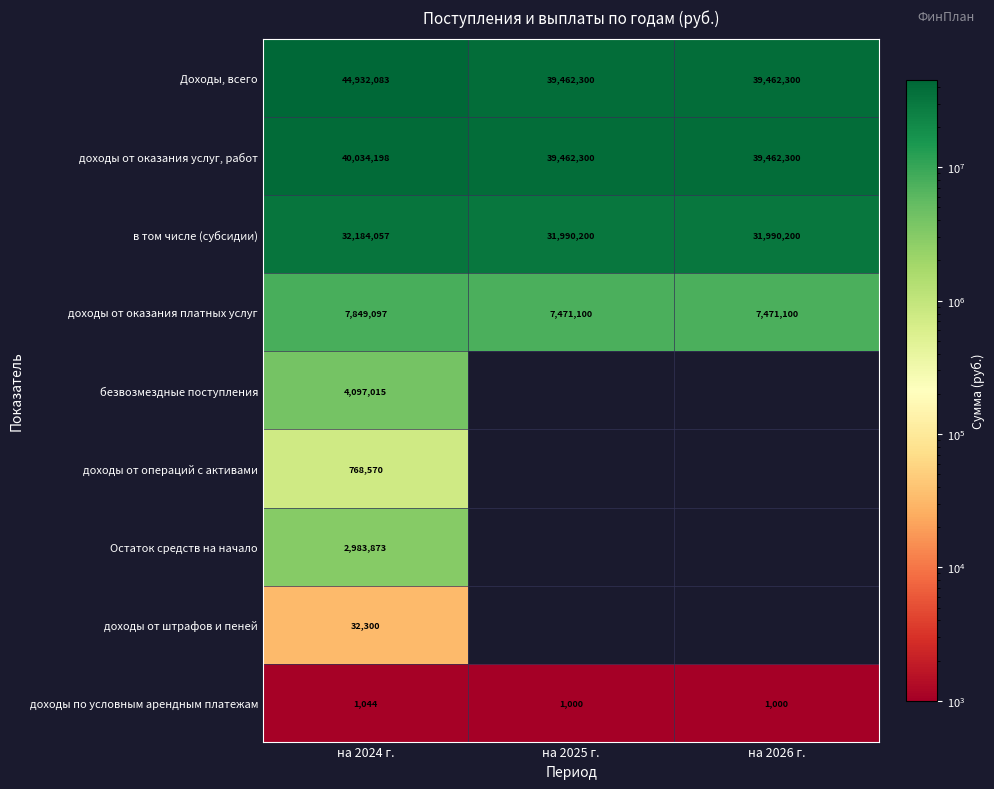

What is the total value across all series at на 2024 г.?

132882237.0